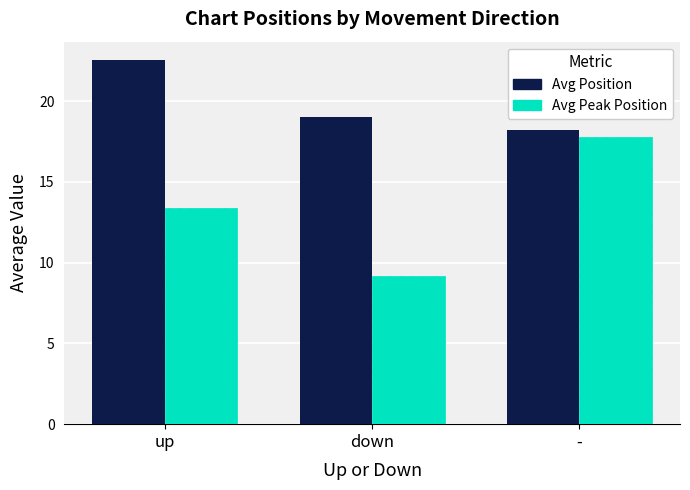

At which label is Avg Peak Position closest to 13?

up